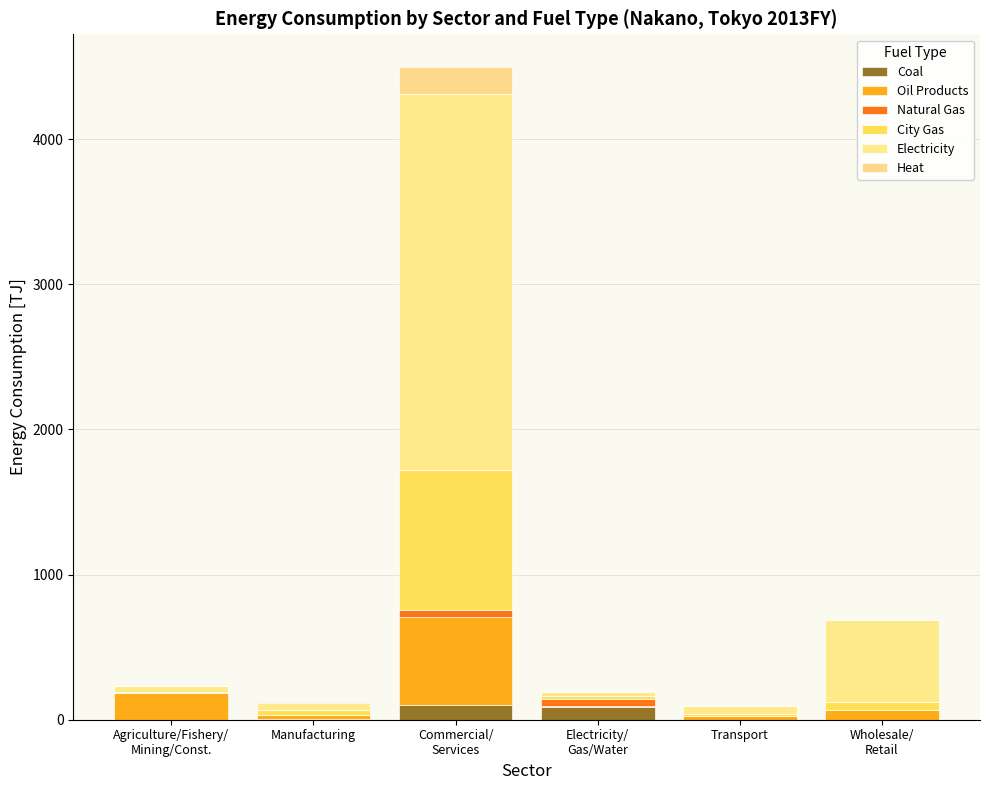

Which series has the largest total across all categories?

Electricity